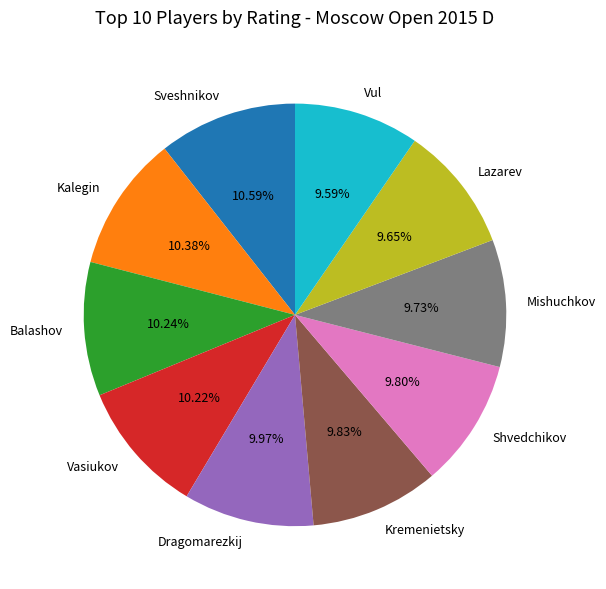

To the nearest percent, what portion does Balashov represent?

10%